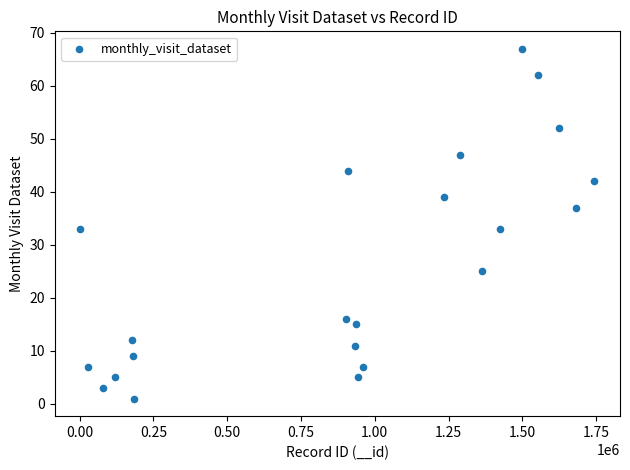

What is the range of Y values (max minus min)?

66